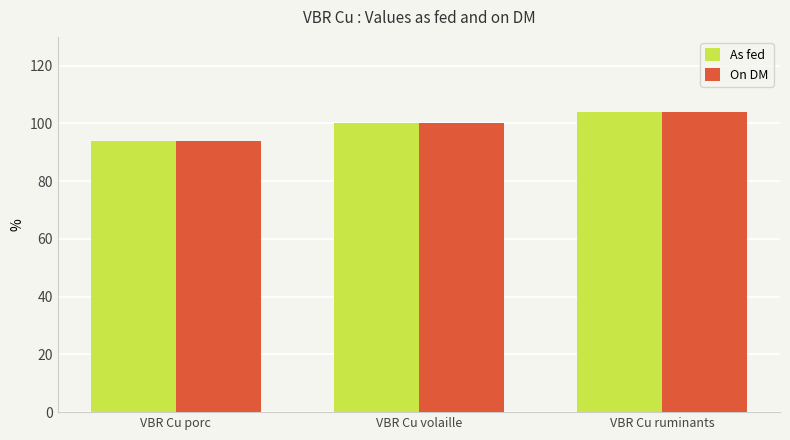

Reading left to right, list all the values displayed in this chart.

As fed: VBR Cu porc=94	VBR Cu volaille=100	VBR Cu ruminants=104
On DM: VBR Cu porc=94	VBR Cu volaille=100	VBR Cu ruminants=104